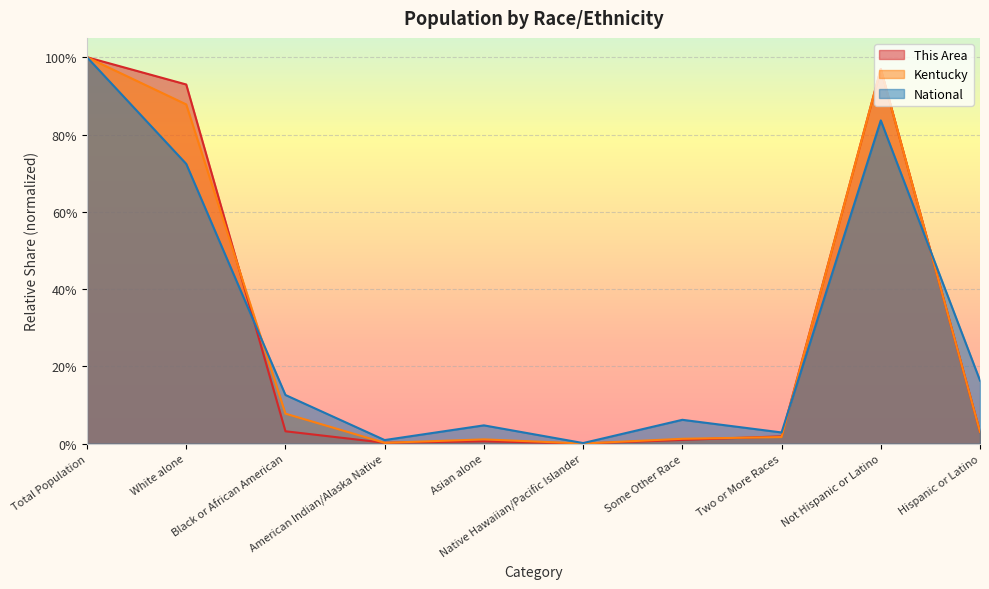

What position from the right is Two or More Races?

3